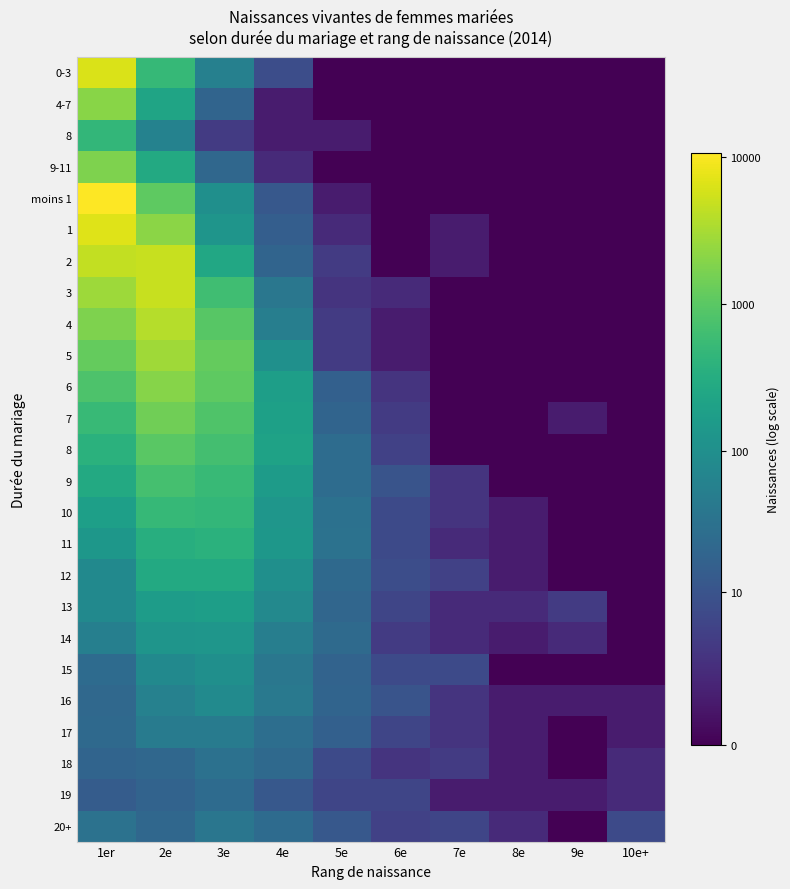

At how many categories does at least one series exceed 4?

4